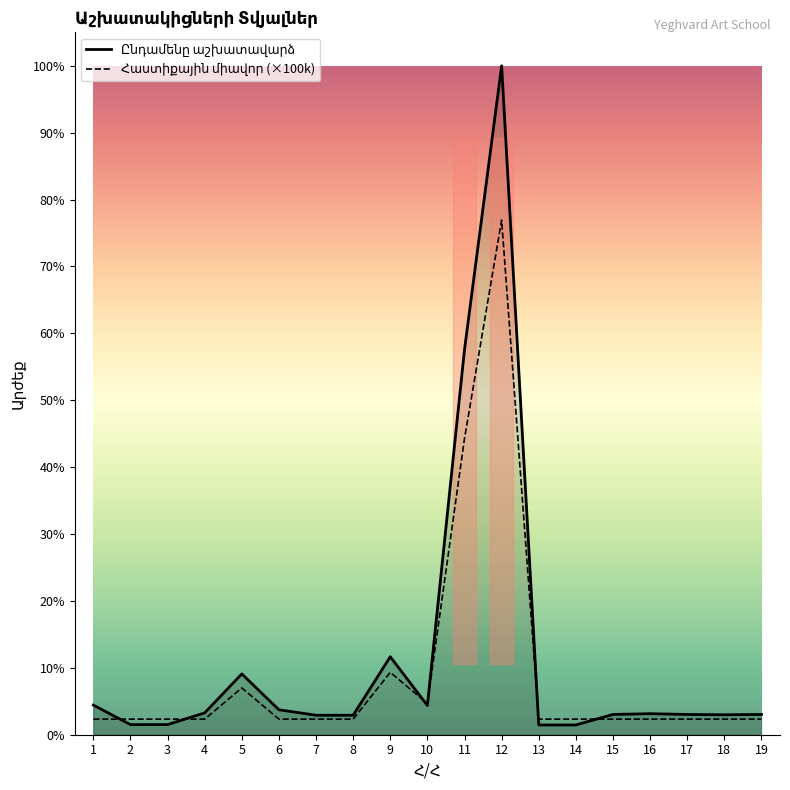

Does the chart display data point markers on the line(s)?

No